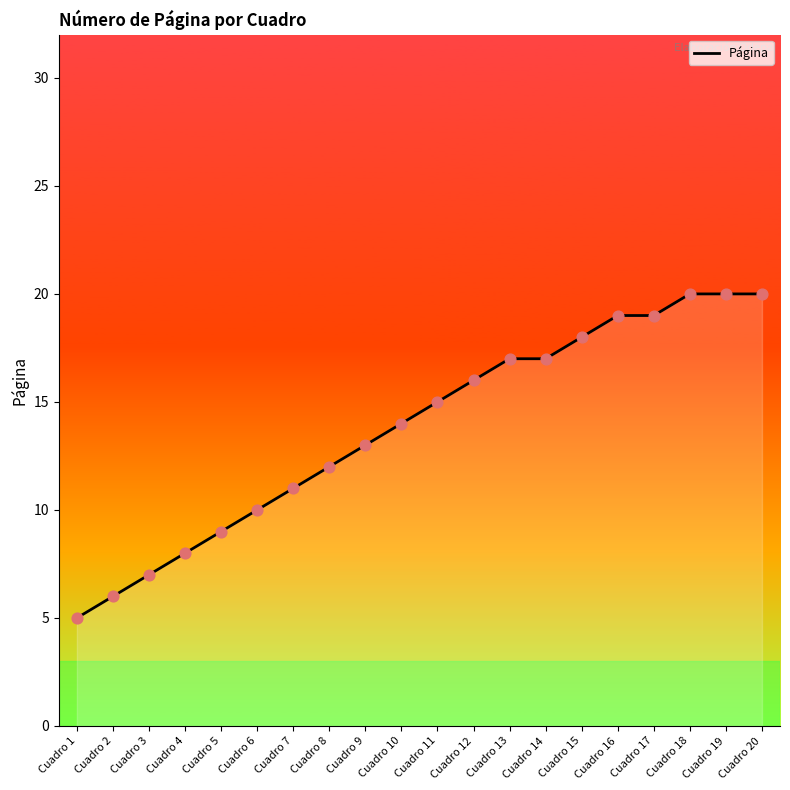

What is the change in value from Cuadro 15 to Cuadro 18?

+2